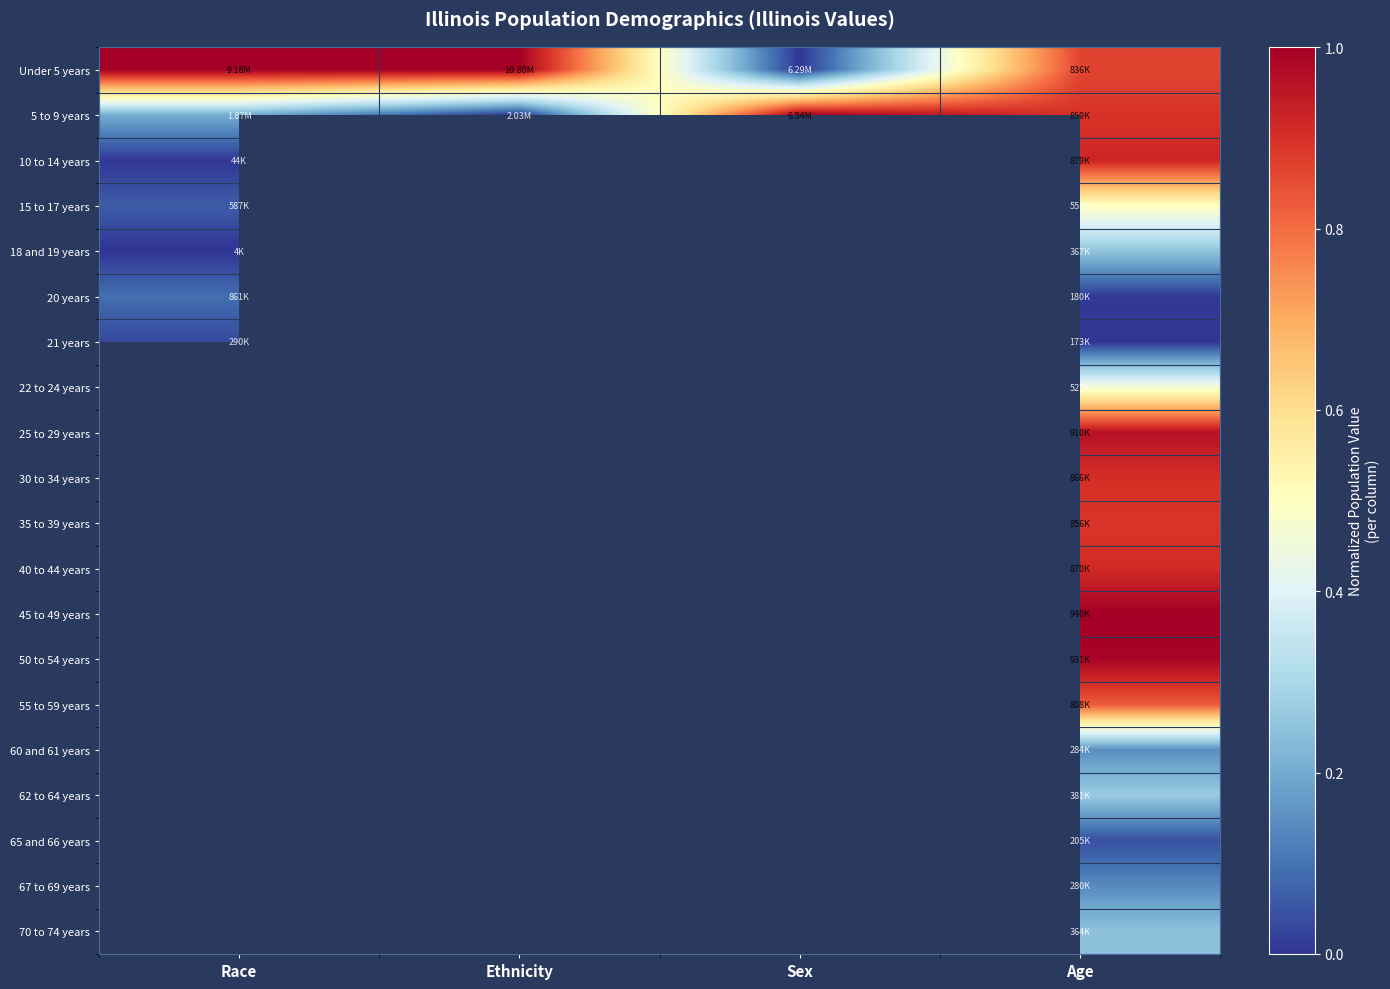

At which category does the chart reach its peak across all series?

Race